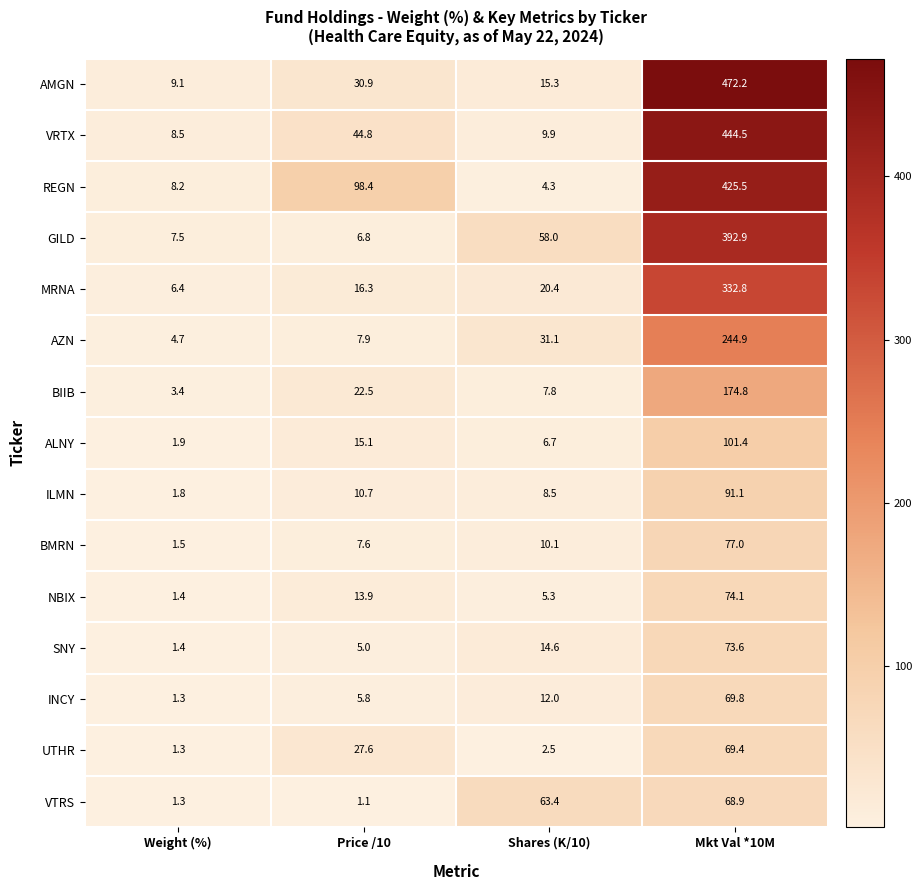

List the series in order of their peak value, highest first.

AMGN, VRTX, REGN, GILD, MRNA, AZN, BIIB, ALNY, ILMN, BMRN, NBIX, SNY, INCY, UTHR, VTRS